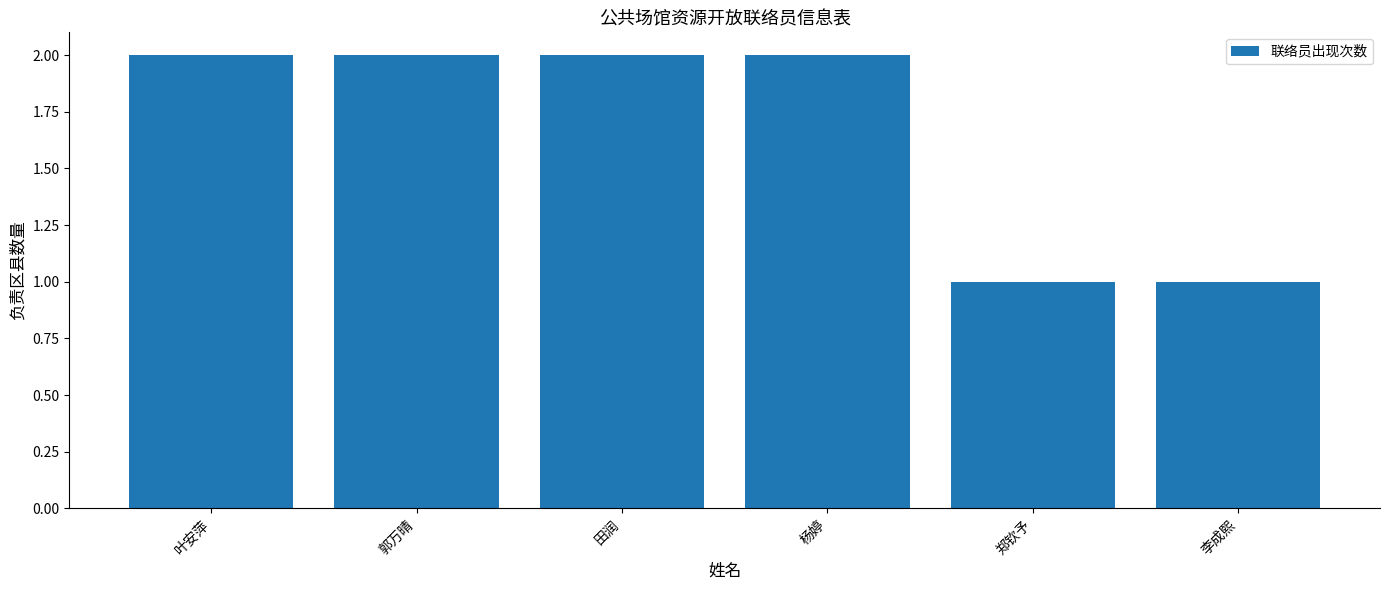

Which has a higher value, 郭万晴 or 李成熙?

郭万晴